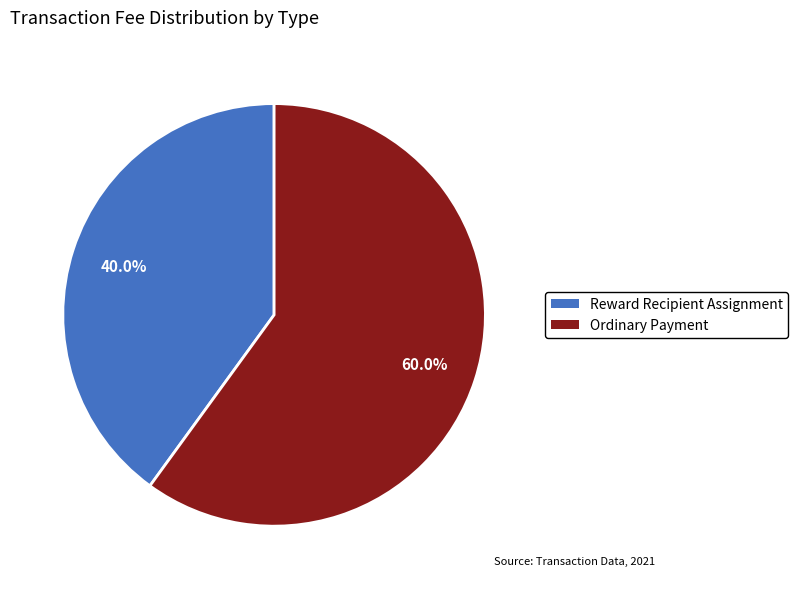

To the nearest percent, what portion does Ordinary Payment represent?

60%